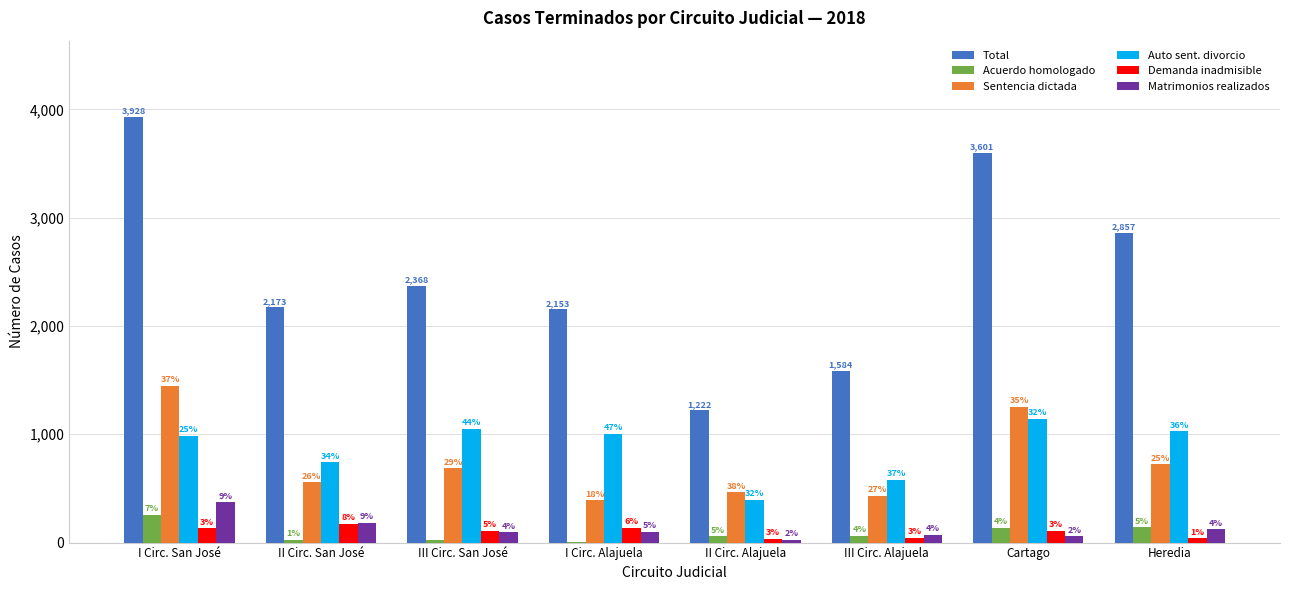

Which category has the lowest value in the Demanda inadmisible series?

II Circ. Alajuela